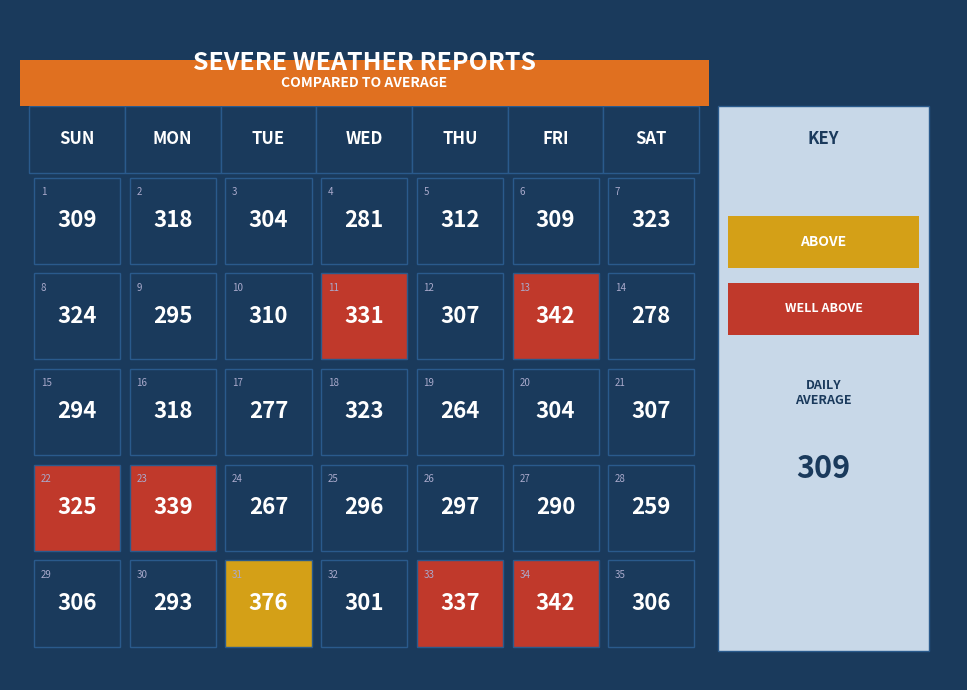

What is the spread (max minus min) of values at 4?

73